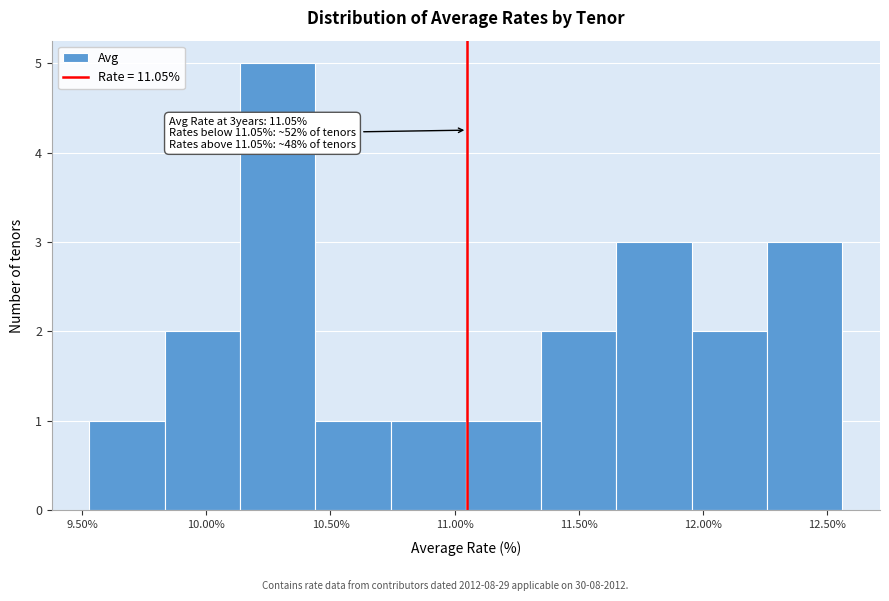

Over which range of the x-axis is the bar tallest?

10.15 to 10.45